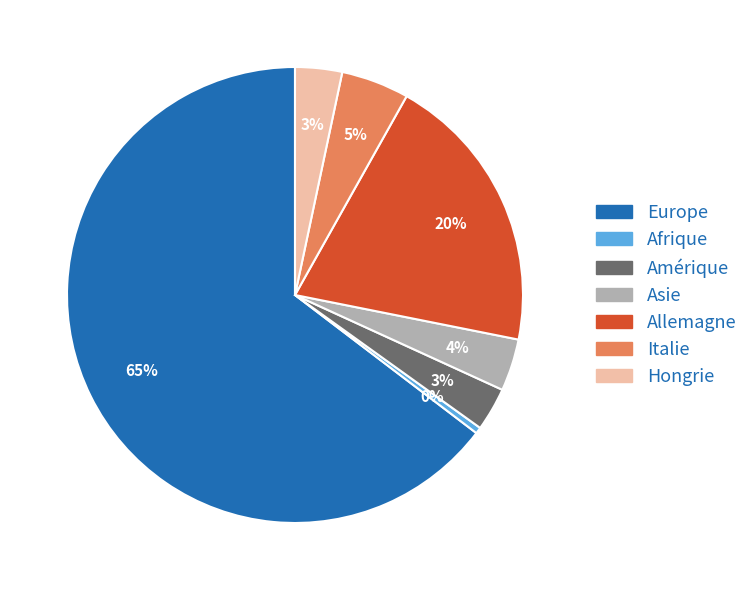

Is there any slice that represents more than half of the pie?

Yes